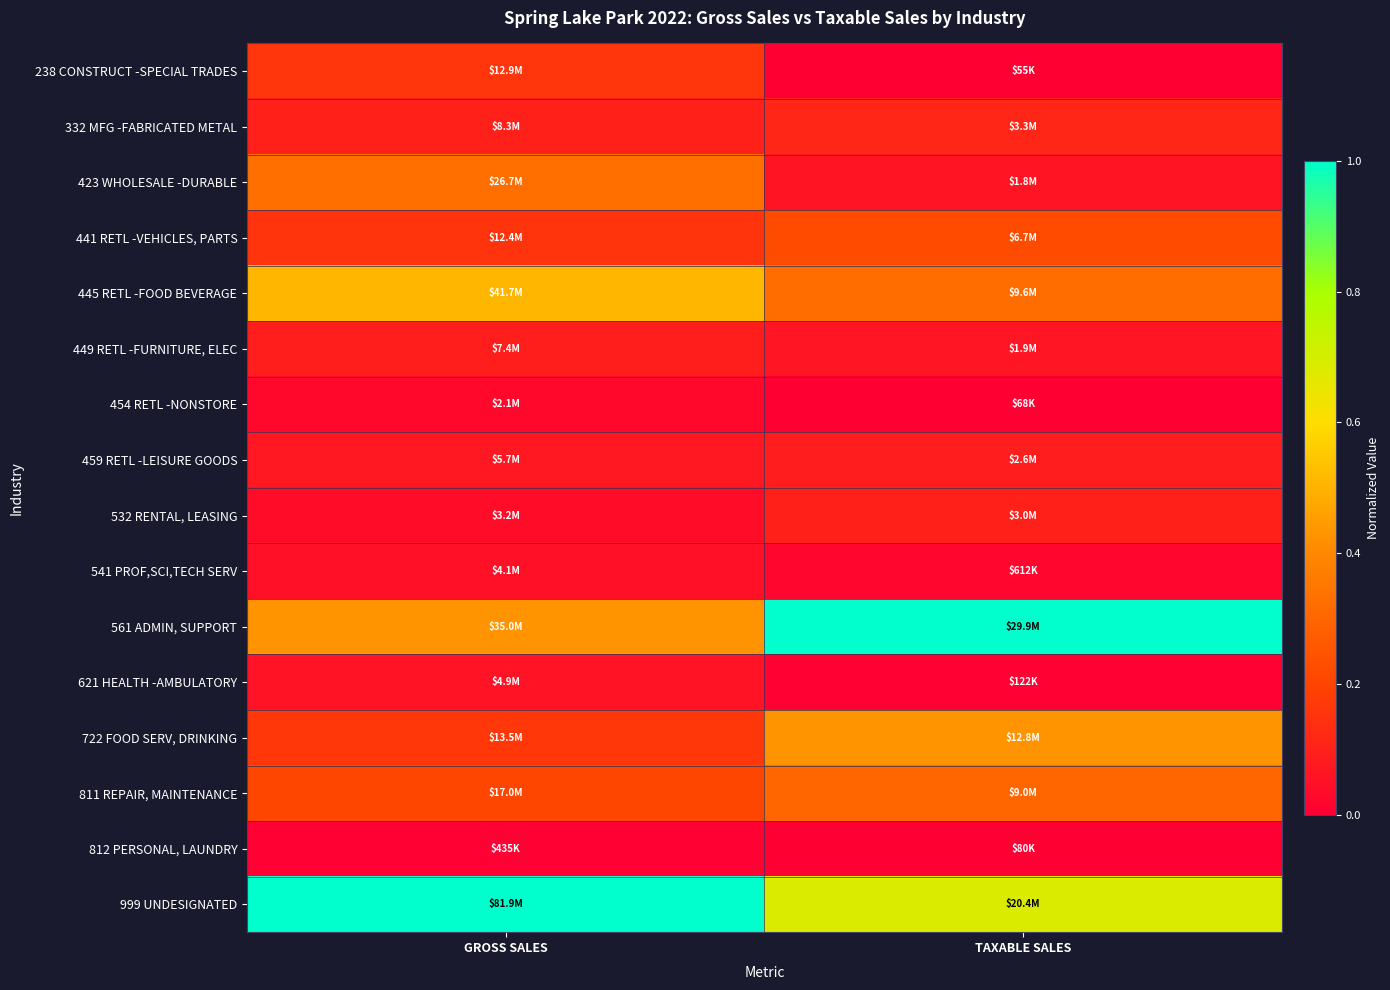

Which series has the largest total across all categories?

999 UNDESIGNATED